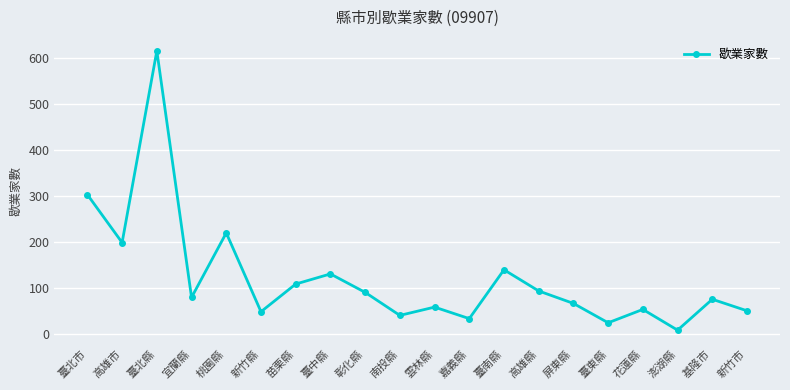

What is the label of the 15th point from the right?

新竹縣